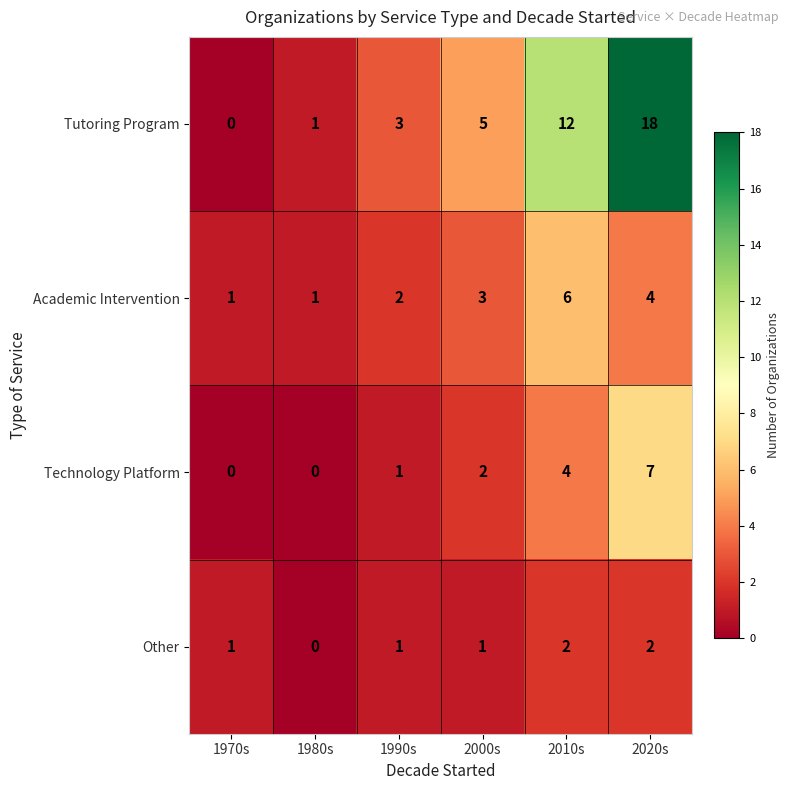

How many categories are shown in the chart?

6